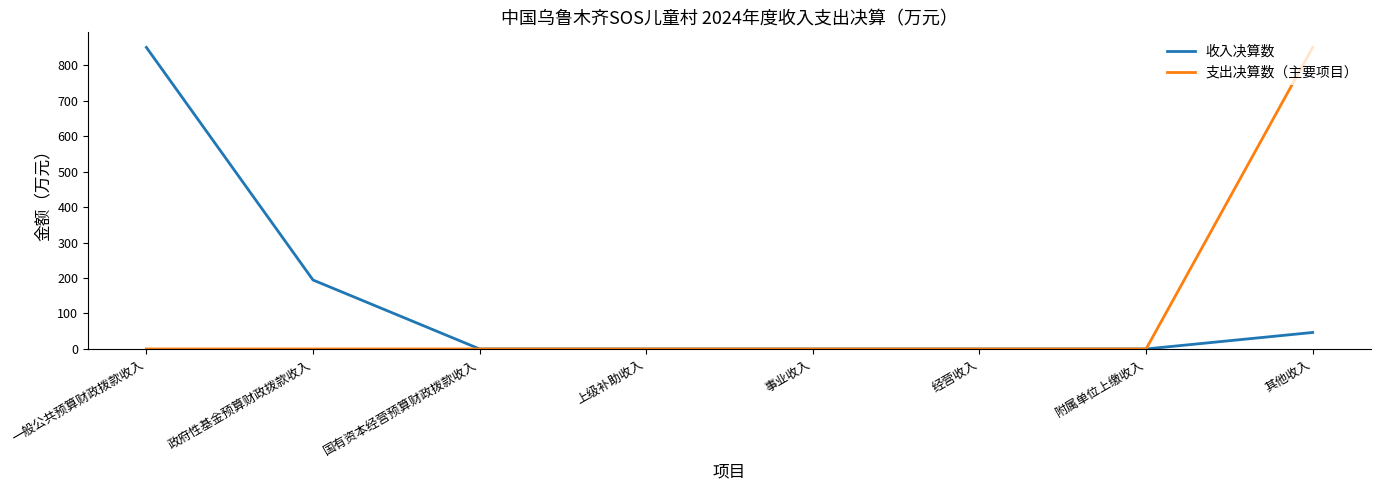

At 政府性基金预算财政拨款收入, list the series in order from smallest to largest.

支出决算数（主要项目）, 收入决算数